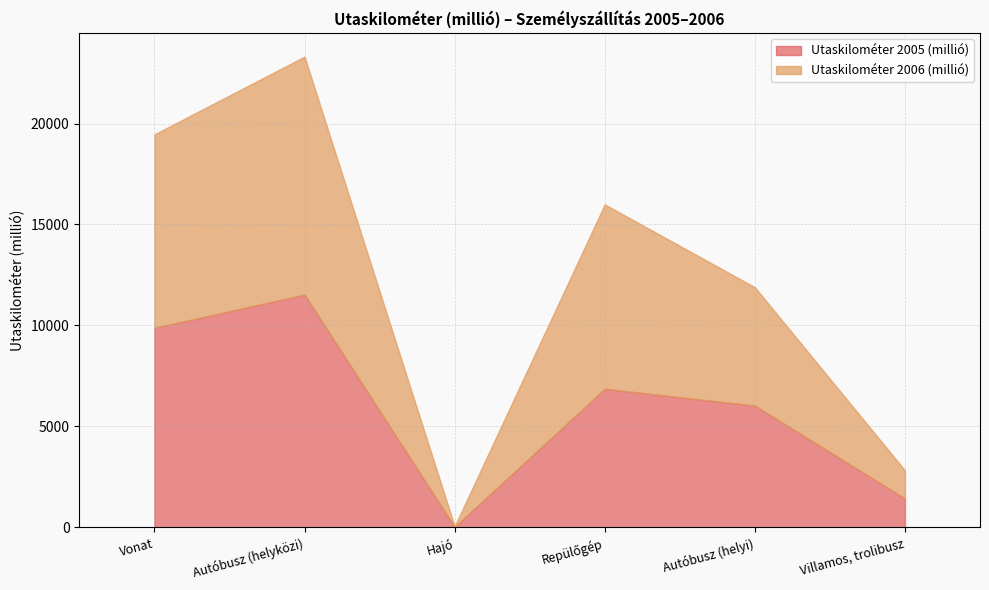

Between Autóbusz (helyi) and Repülőgép, which is larger?

Repülőgép